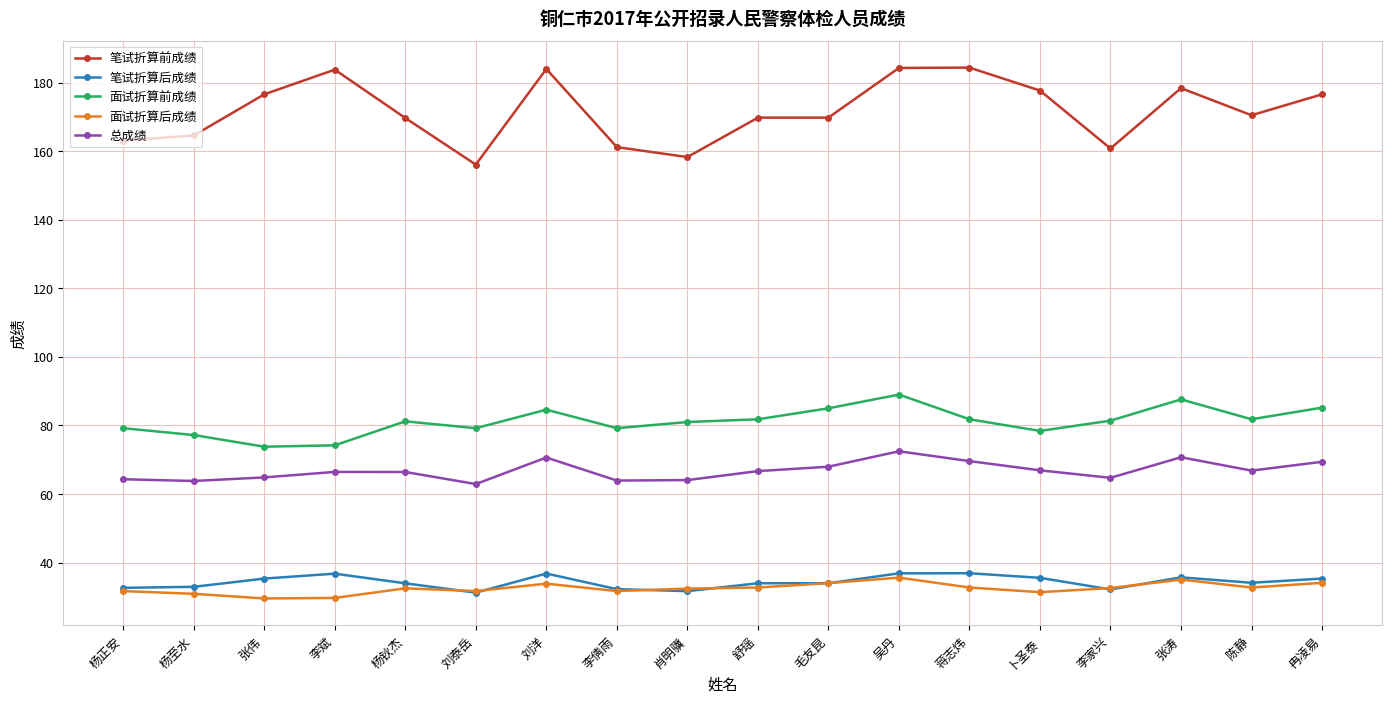

Does the chart have visible grid lines?

Yes